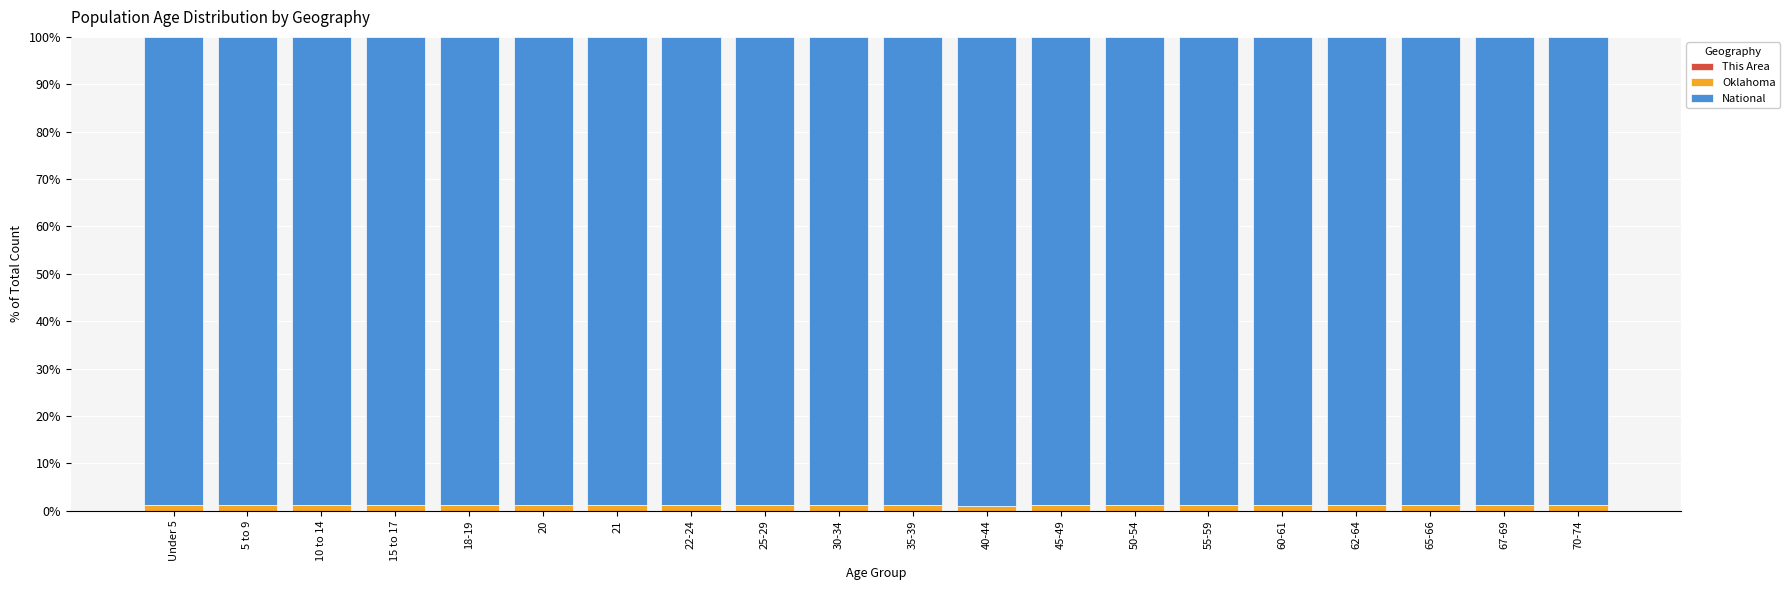

What is the label of the 13th bar from the right?

22-24